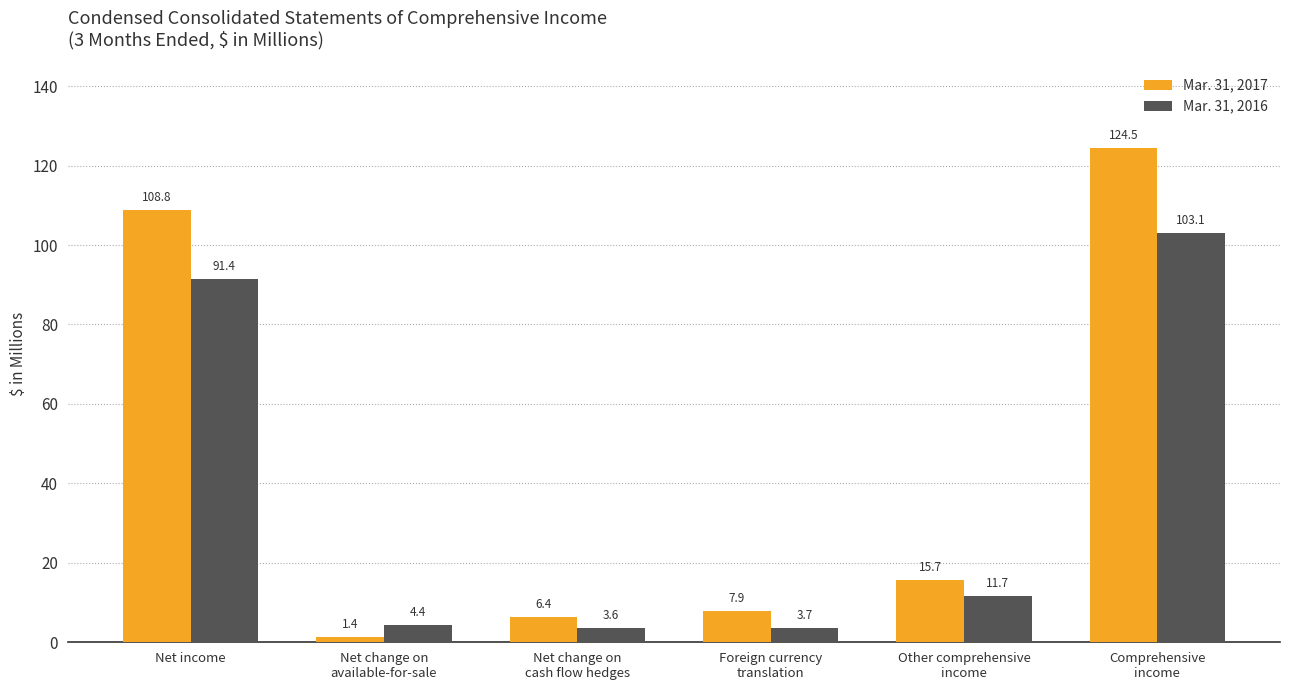

At Net change on
cash flow hedges, list the series in order from largest to smallest.

Mar. 31, 2017, Mar. 31, 2016